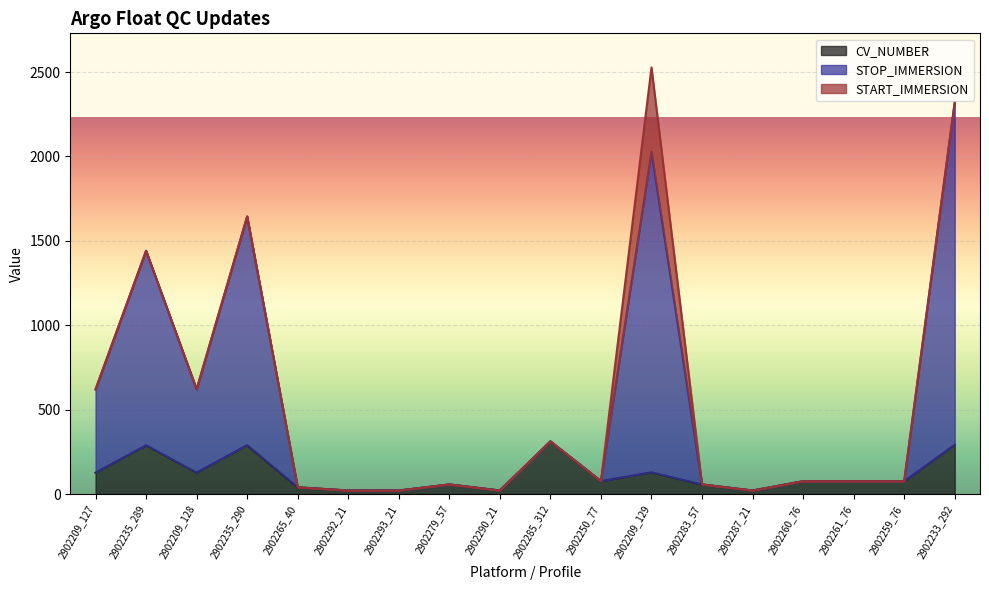

What position from the right is 2902209_127?

18